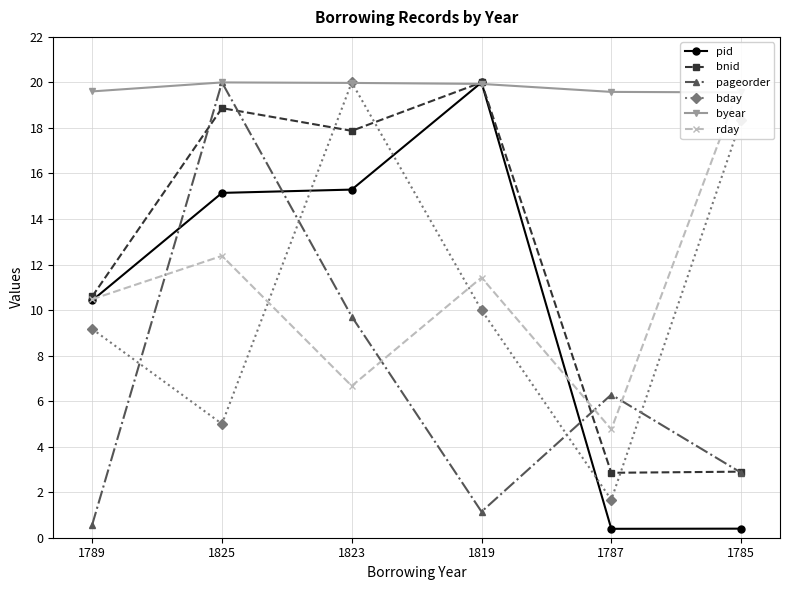

The value of bday at 1819 is 4.0. True or false?

False